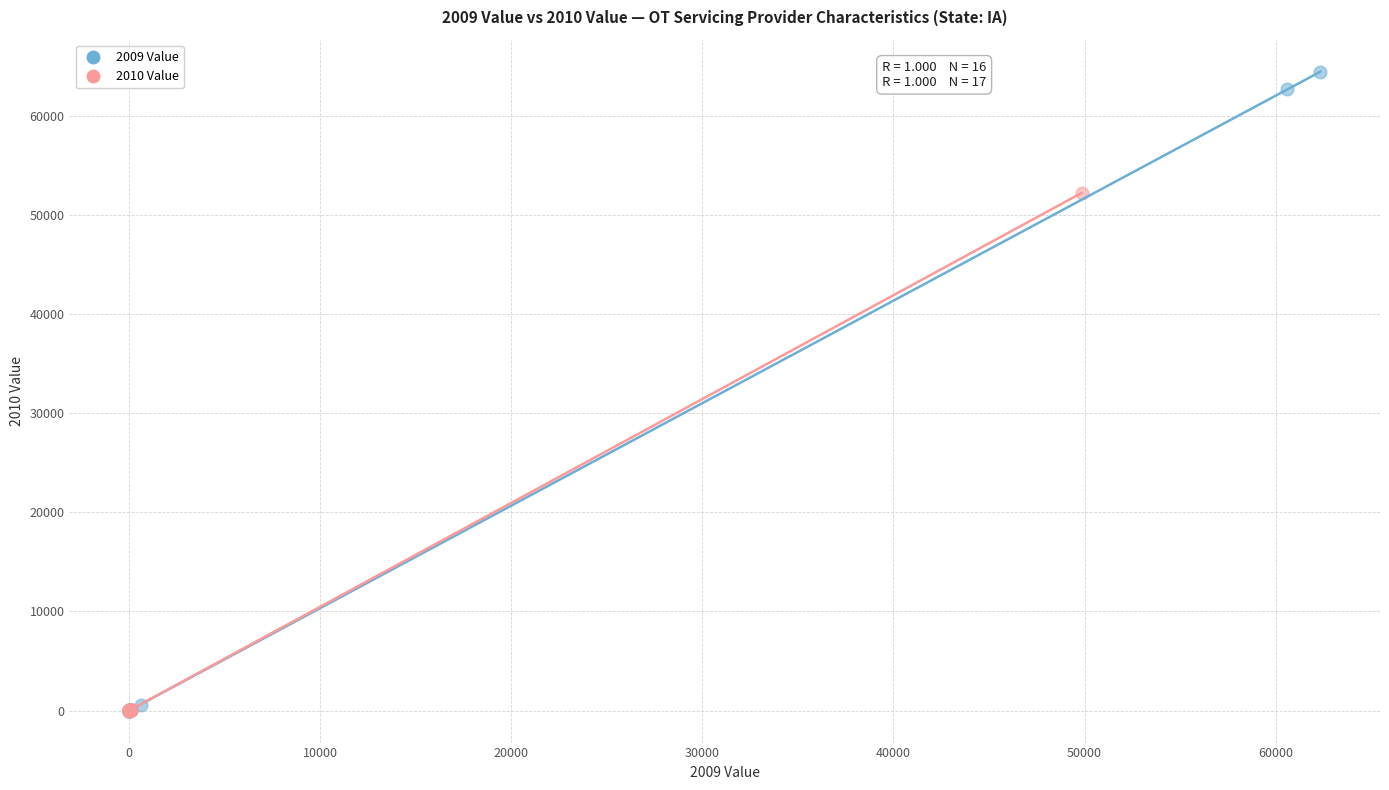

What are all the series names shown in the legend?

2009 Value, 2010 Value